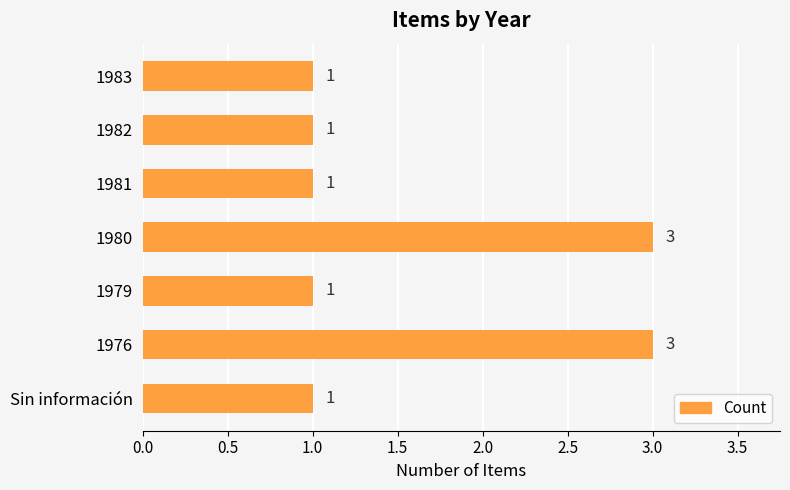

How many distinct data groups are displayed?

1